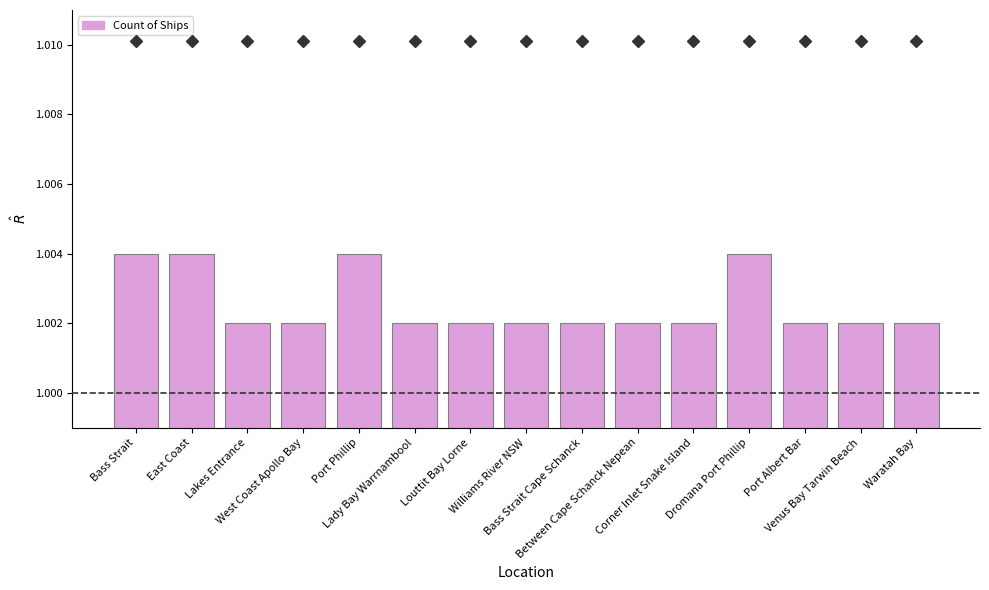

Count the values in the range 1 to 2.

15